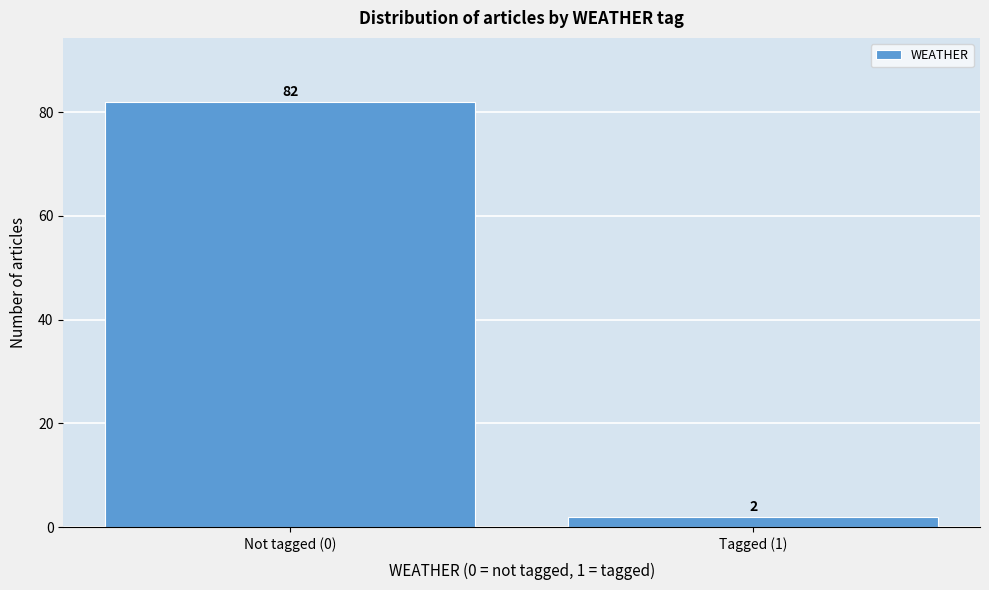

Reading left to right, extract all data points from this chart.

Not tagged (0)=82	Tagged (1)=2